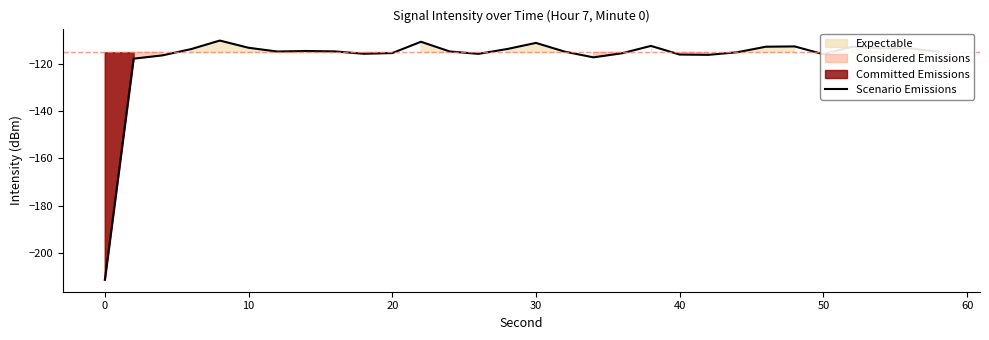

True or false: Scenario Emissions has a value of -200.0 at 10.

False